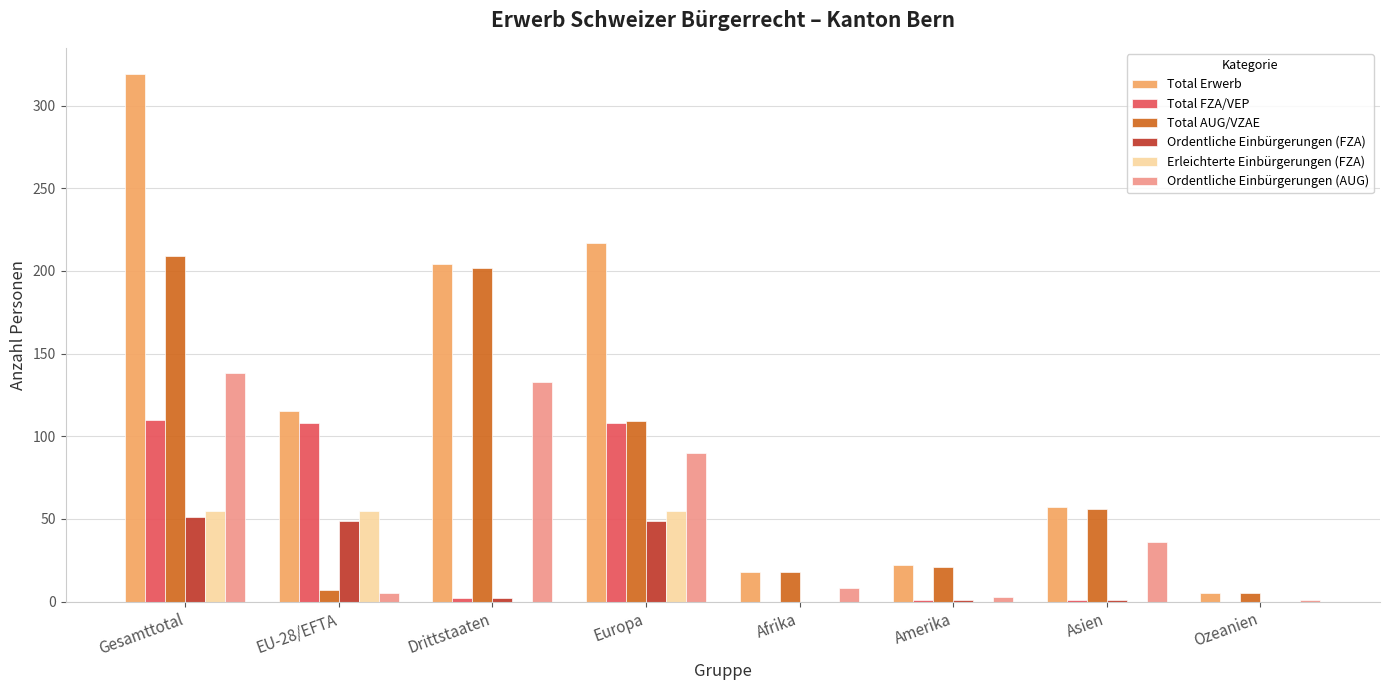

What is the total value across all series at Afrika?

44